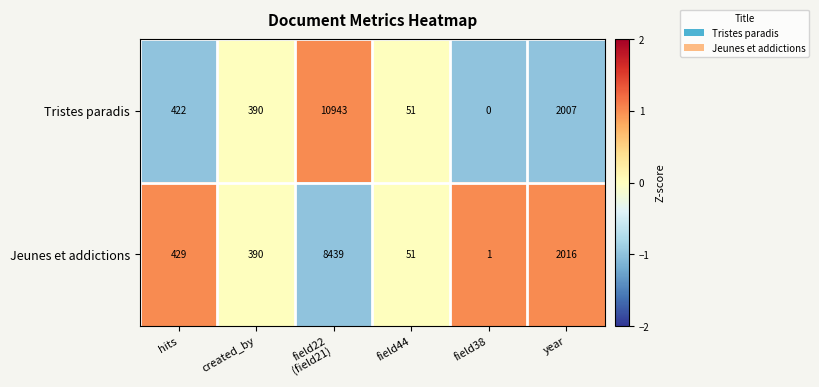

At which label is Jeunes et addictions closest to 4220?

year